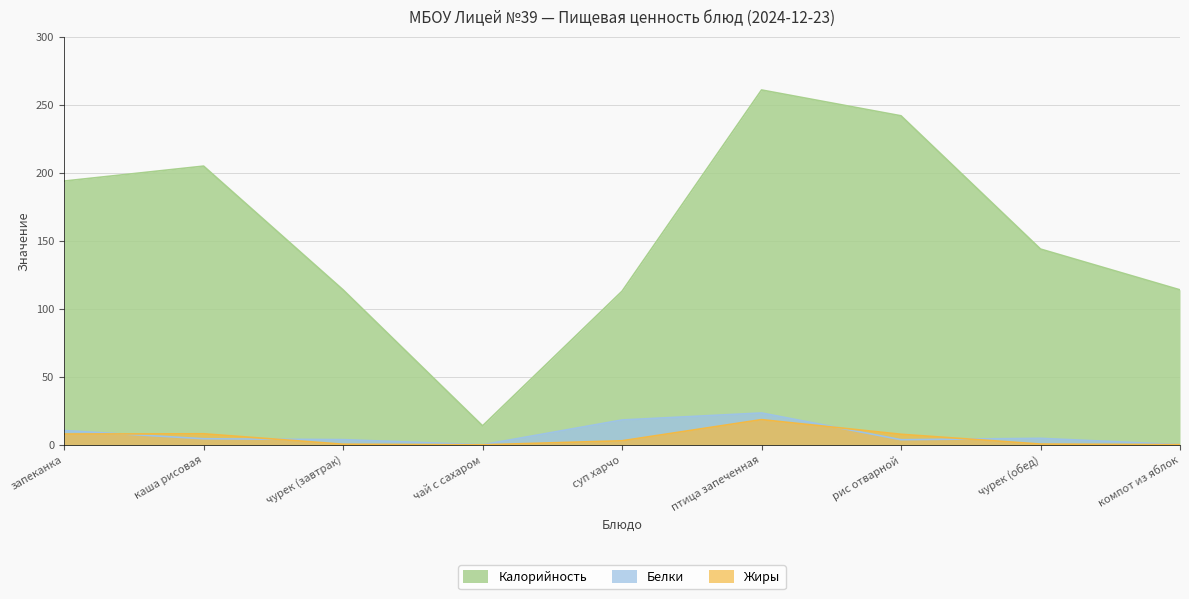

Reading left to right, list all the values displayed in this chart.

Калорийность: 194.0	205.0	114.0	14.0	113.0	261.0	242.0	144.0	114.0
Белки: 10.5	4.5	3.8	0.1	18.3	23.4	3.8	4.8	0.2
Жиры: 8.0	8.1	0.5	0.0	3.0	18.6	7.8	0.6	0.2